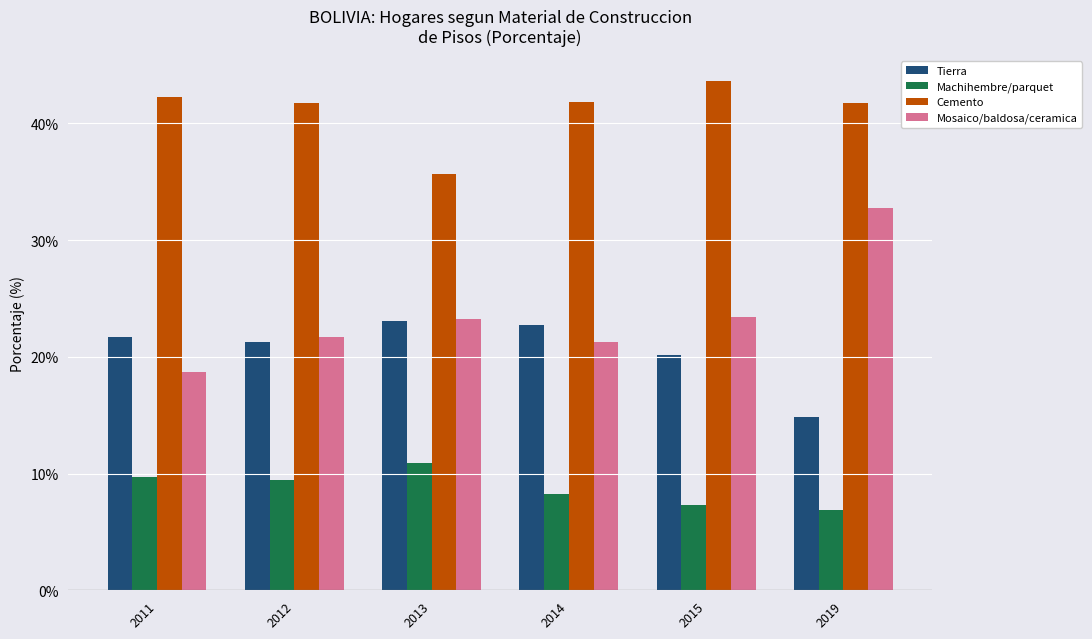

True or false: Cemento has a value of 42.3 at 2011.

True